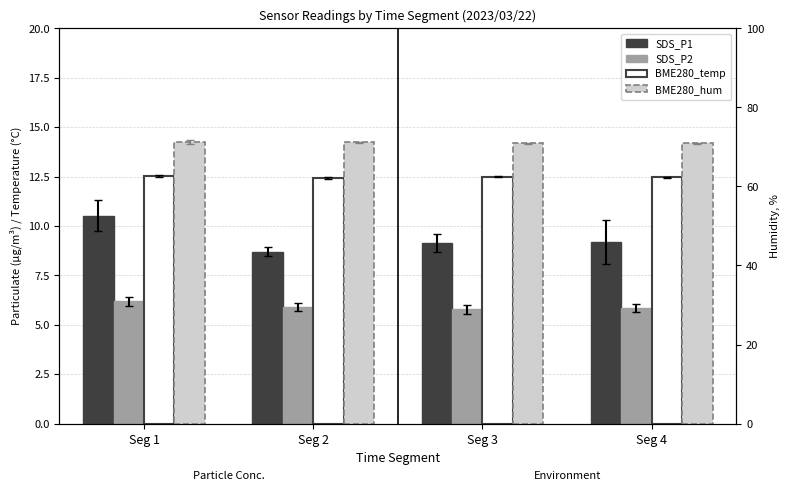

Between Seg 4 and Seg 2, which is larger?

Seg 4